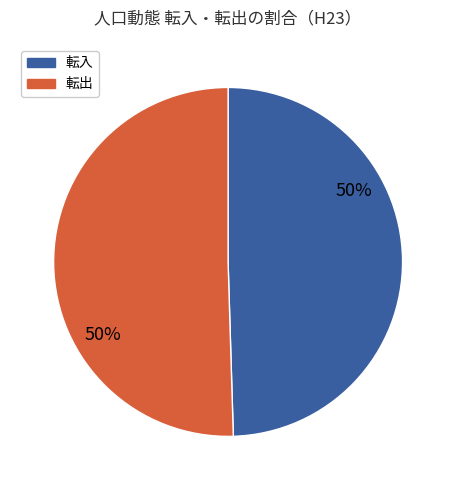

To the nearest percent, what is the average slice percentage?

50%